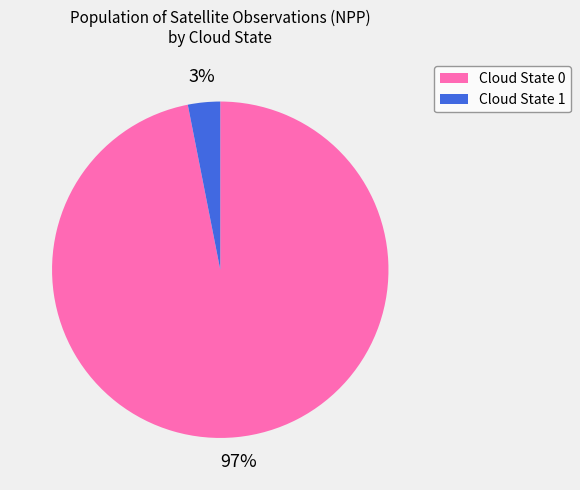

To the nearest percent, what is the average slice percentage?

50%